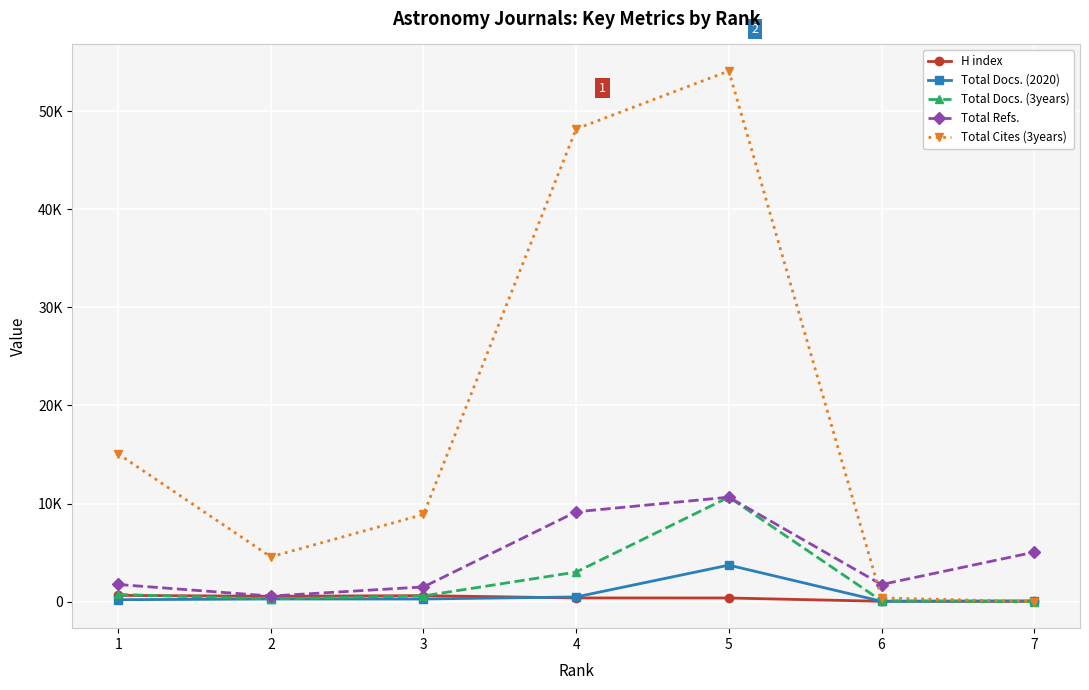

At which category is the sum across all series the highest?

5